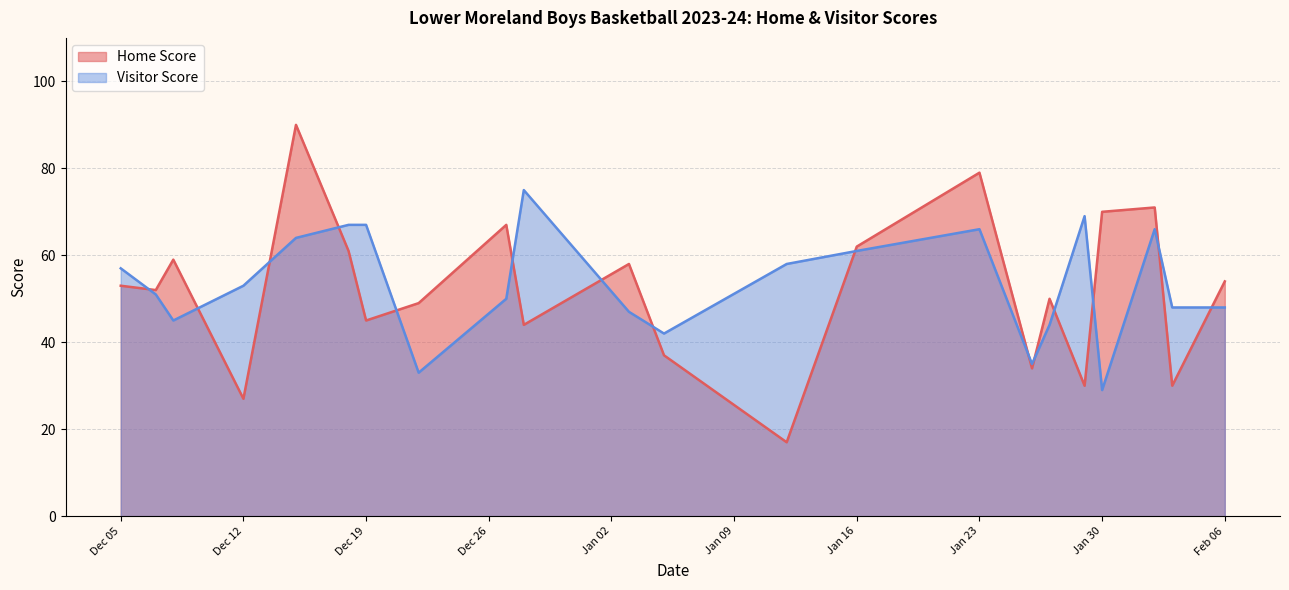

Count the number of data series in this chart.

2